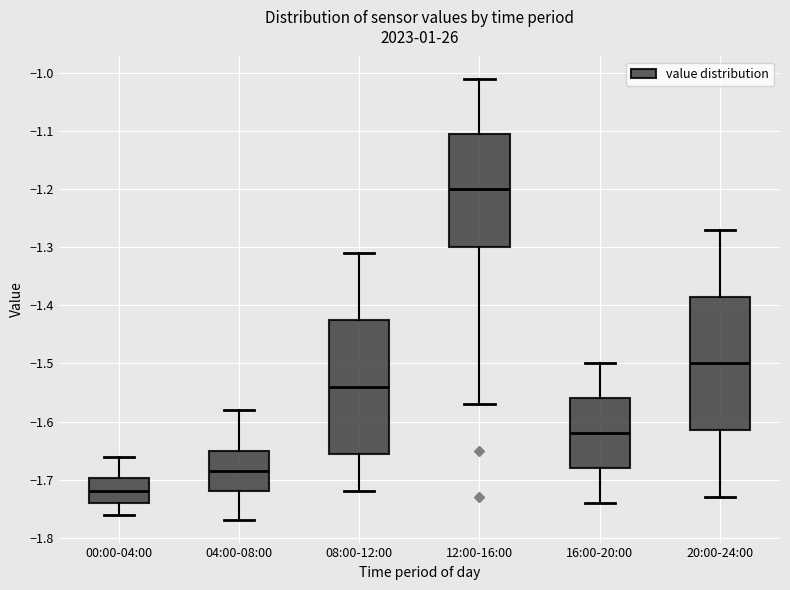

Reading left to right, read every box against the y-axis: the position of its median line, the range the box covers, and the ends of its whiskers. The values are not printed on the chart, so give them approximately, as read against the axis.

00:00-04:00: median -1.72, box -1.74 to -1.70, whiskers -1.76 to -1.66
04:00-08:00: median -1.68, box -1.72 to -1.65, whiskers -1.77 to -1.58
08:00-12:00: median -1.54, box -1.65 to -1.42, whiskers -1.72 to -1.31
12:00-16:00: median -1.20, box -1.30 to -1.10, whiskers -1.57 to -1.01
16:00-20:00: median -1.62, box -1.68 to -1.56, whiskers -1.74 to -1.50
20:00-24:00: median -1.50, box -1.61 to -1.38, whiskers -1.73 to -1.27